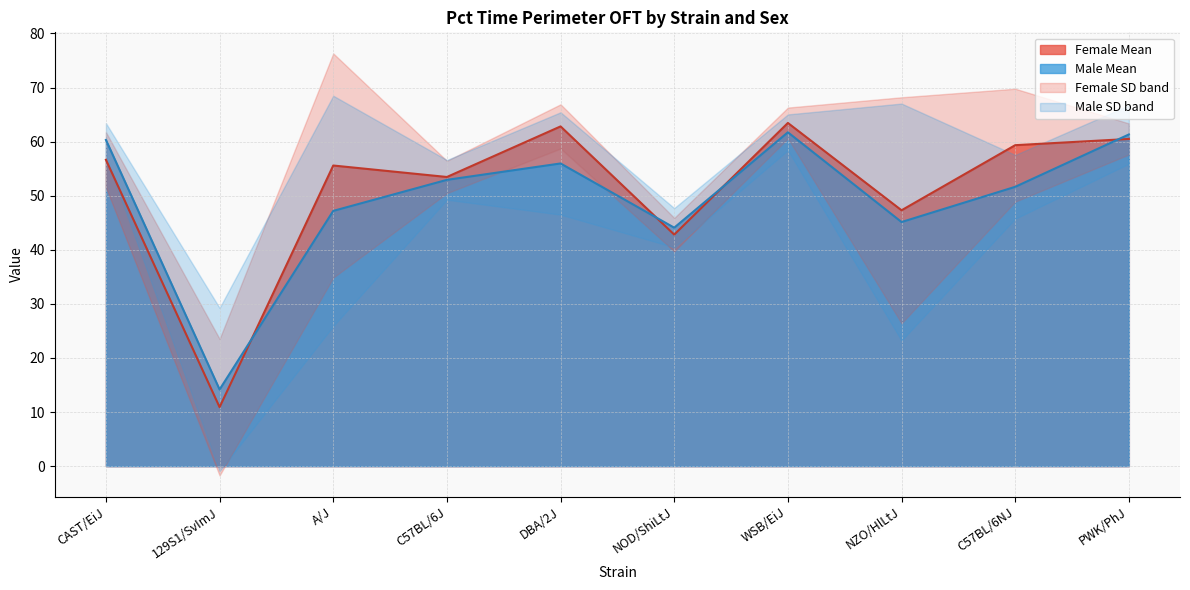

At which category does the chart reach its peak across all series?

WSB/EiJ